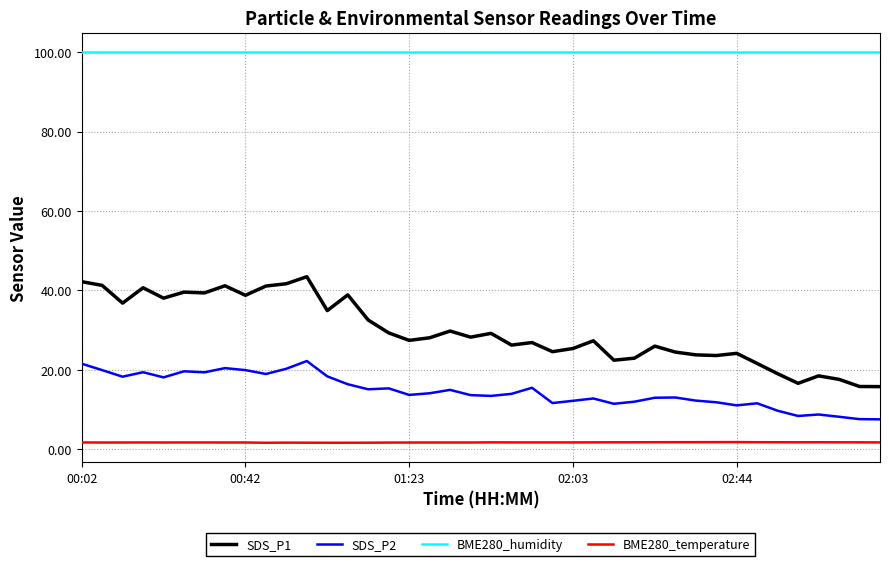

Which series has the largest range (max minus min)?

SDS_P1